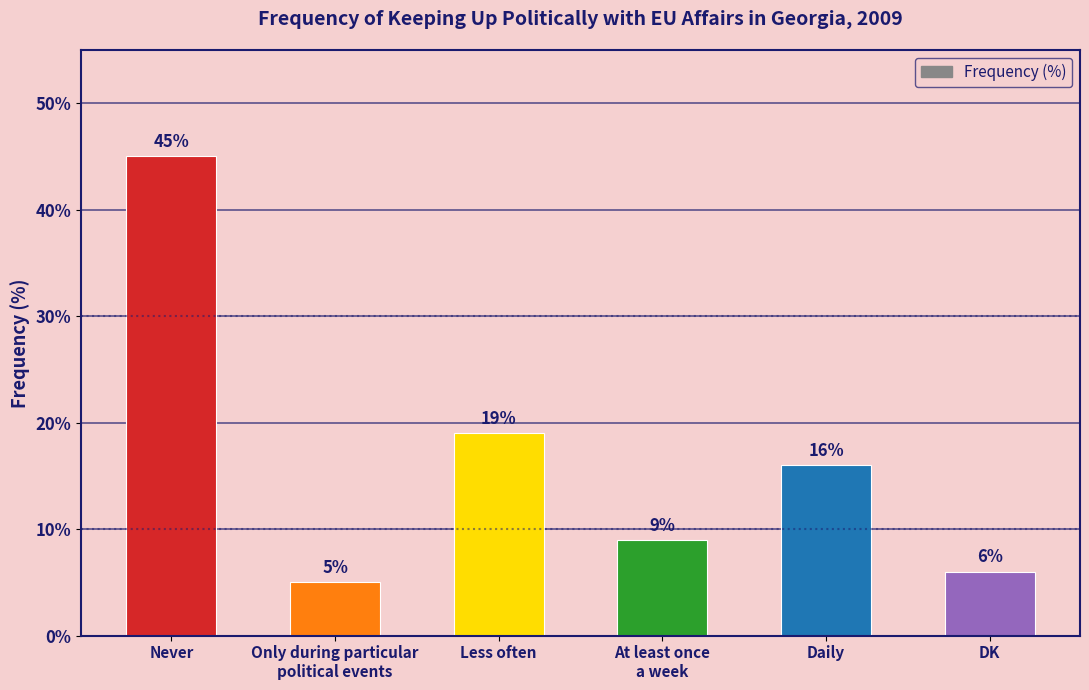

Reading right to left, list all the values displayed in this chart.

DK=6	Daily=16	At least once
a week=9	Less often=19	Only during particular
political events=5	Never=45